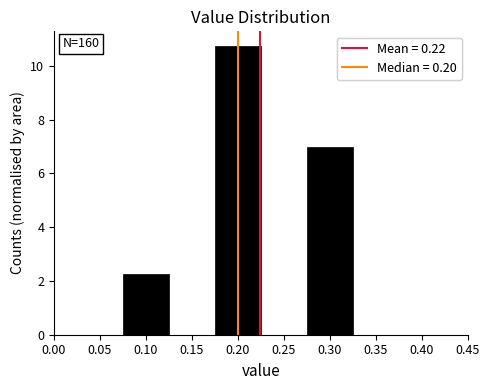

Which range on the x-axis has the tallest bar?

0.175 to 0.225